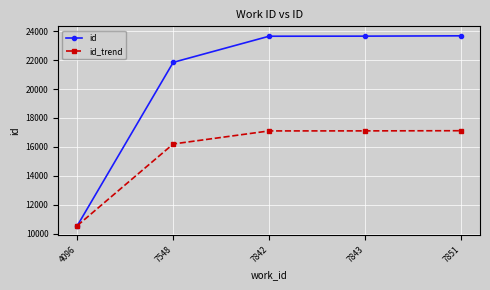

Where is id nearest to the value 17118?

7548